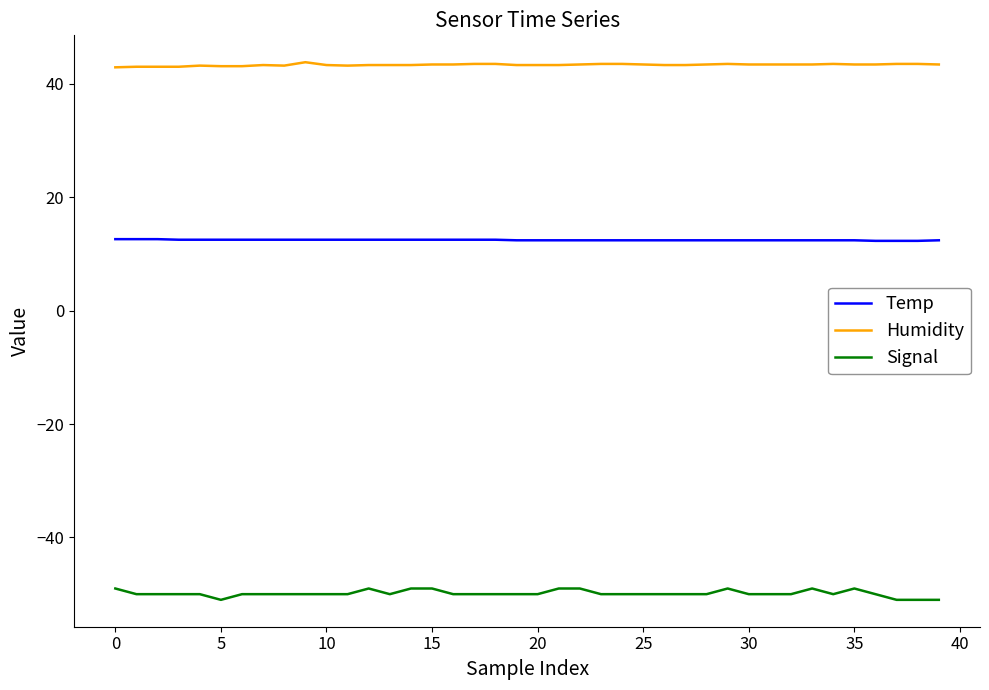

What is the minimum value shown in the chart?

-51.0